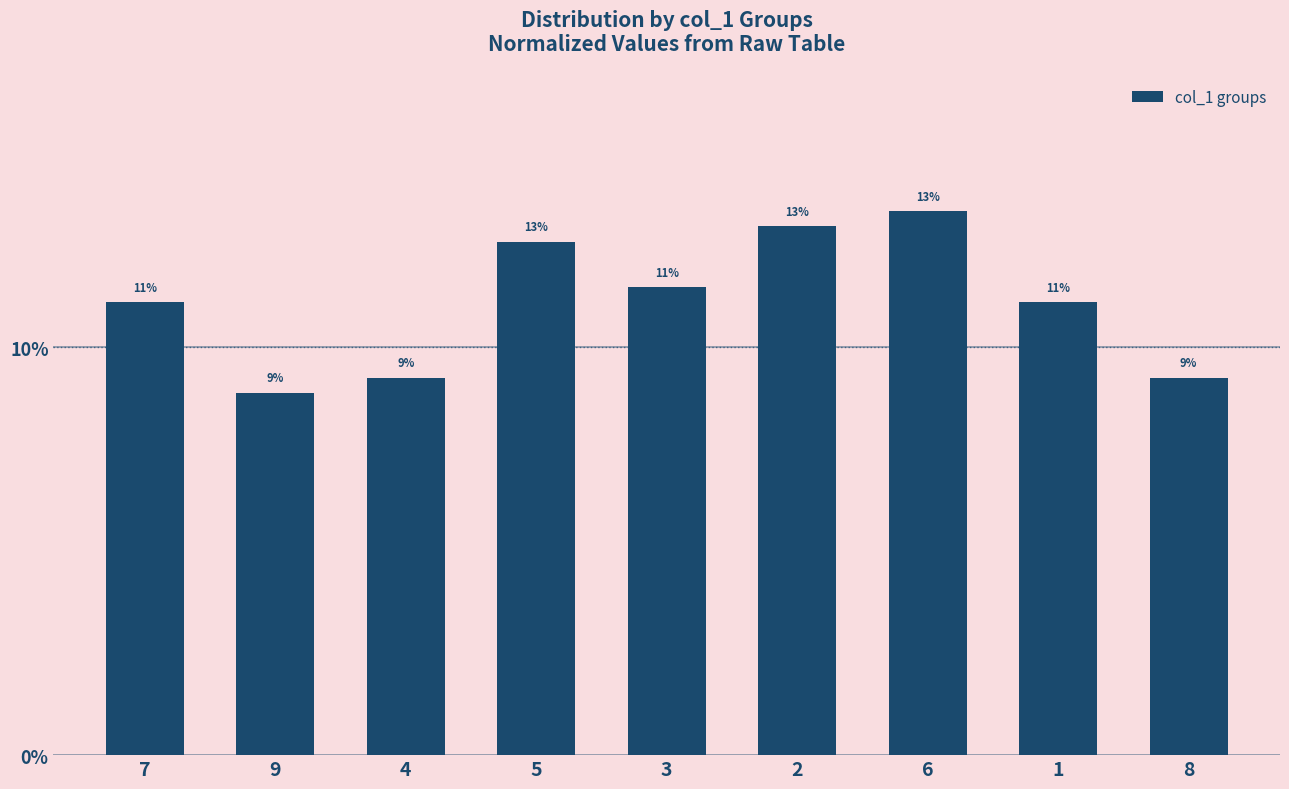

Are the bars horizontal?

No